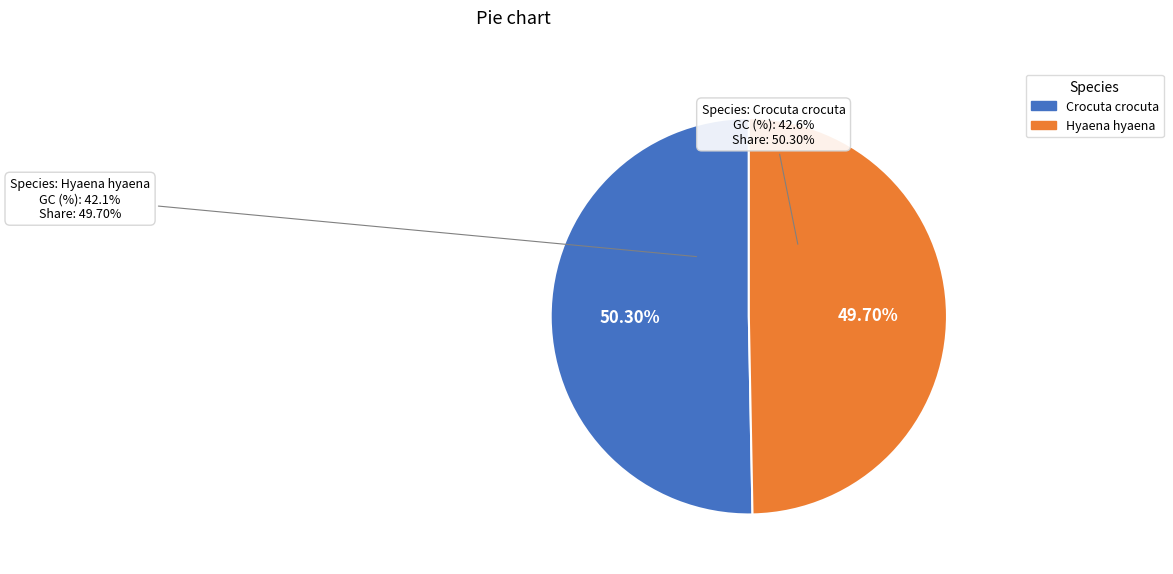

To the nearest percent, what percentage of the pie is Hyaena hyaena?

50%